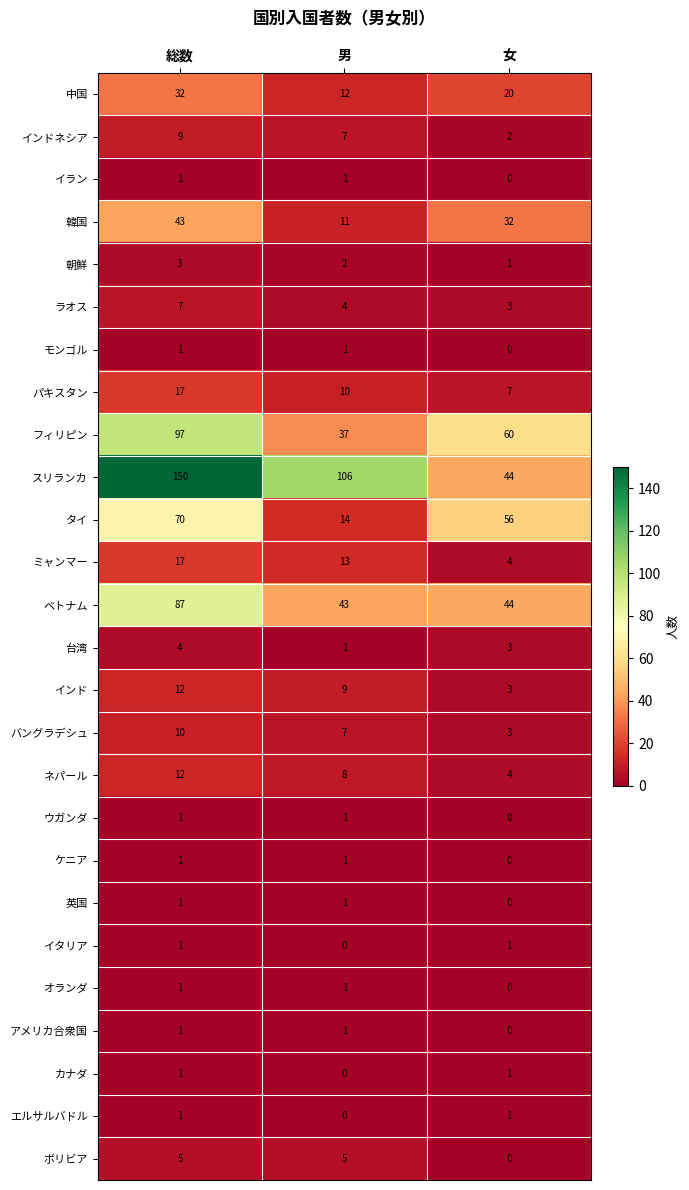

At which label does 朝鮮 first exceed 2?

総数